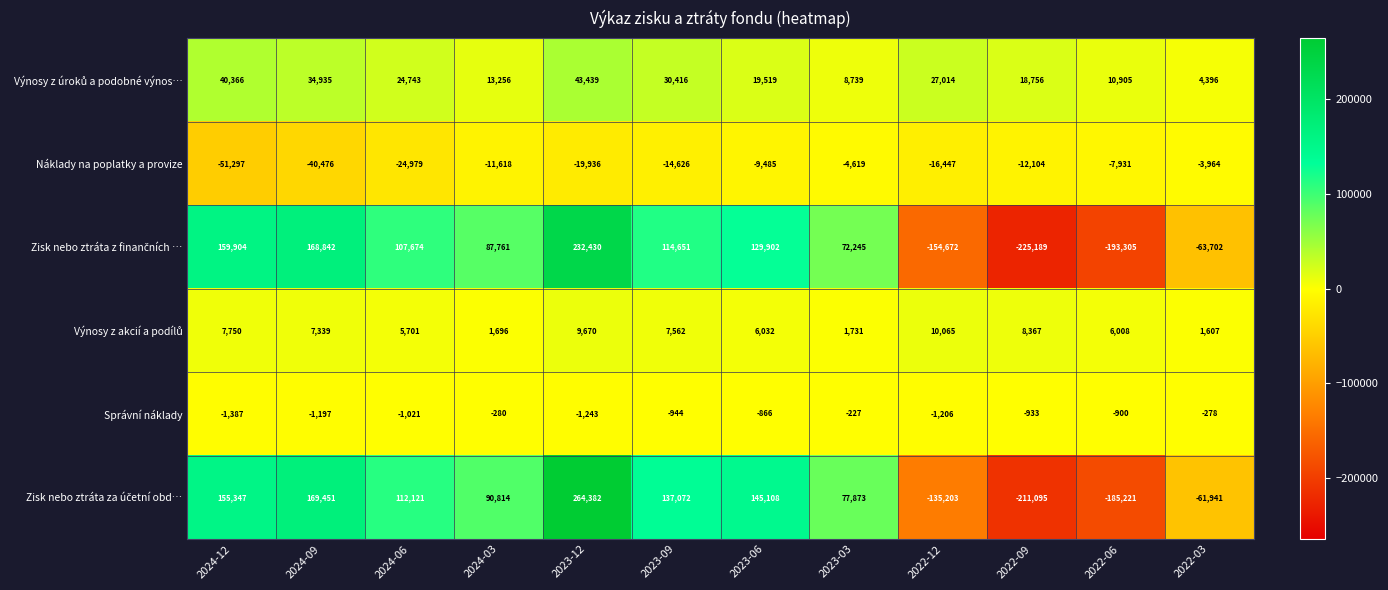

What is the smallest value displayed?

-225189